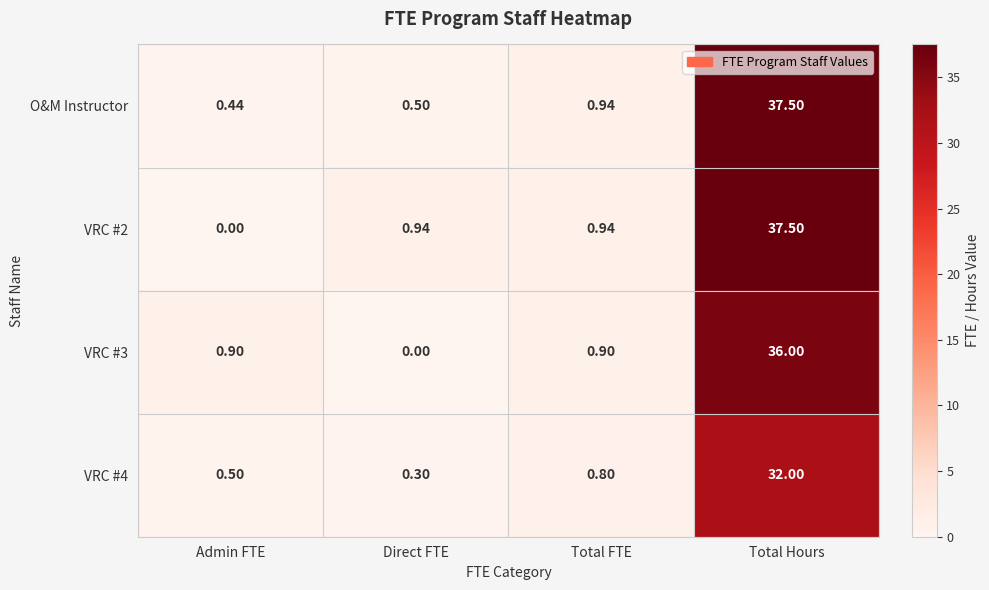

Which category has the highest value in the VRC #4 series?

Total Hours